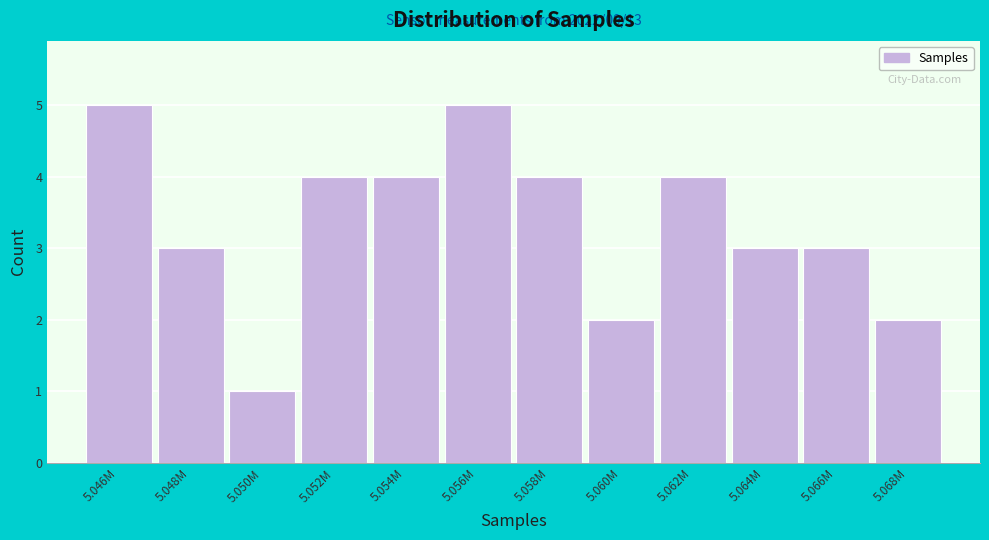

Reading left to right, extract all data points from this chart.

5	3	1	4	4	5	4	2	4	3	3	2